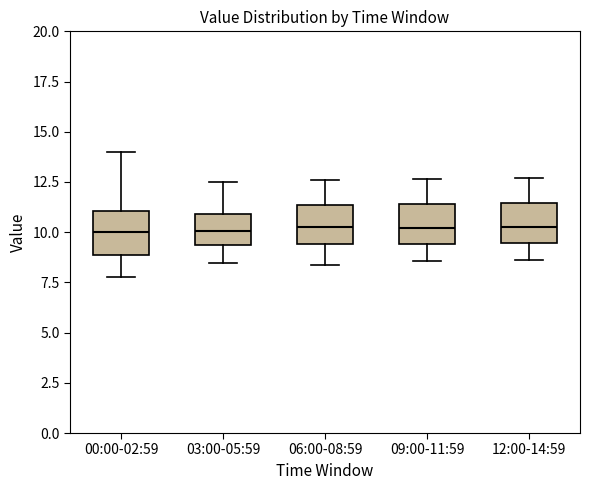

Reading left to right, read every box against the y-axis: the position of its median line, the range the box covers, and the ends of its whiskers. The values are not printed on the chart, so give them approximately, as read against the axis.

00:00-02:59: median 10.0, box 9.0 to 11.0, whiskers 8.0 to 14.0
03:00-05:59: median 10.0, box 9.5 to 11.0, whiskers 8.5 to 12.5
06:00-08:59: median 10.5, box 9.5 to 11.5, whiskers 8.5 to 12.5
09:00-11:59: median 10.0, box 9.5 to 11.5, whiskers 8.5 to 12.5
12:00-14:59: median 10.5, box 9.5 to 11.5, whiskers 8.5 to 12.5